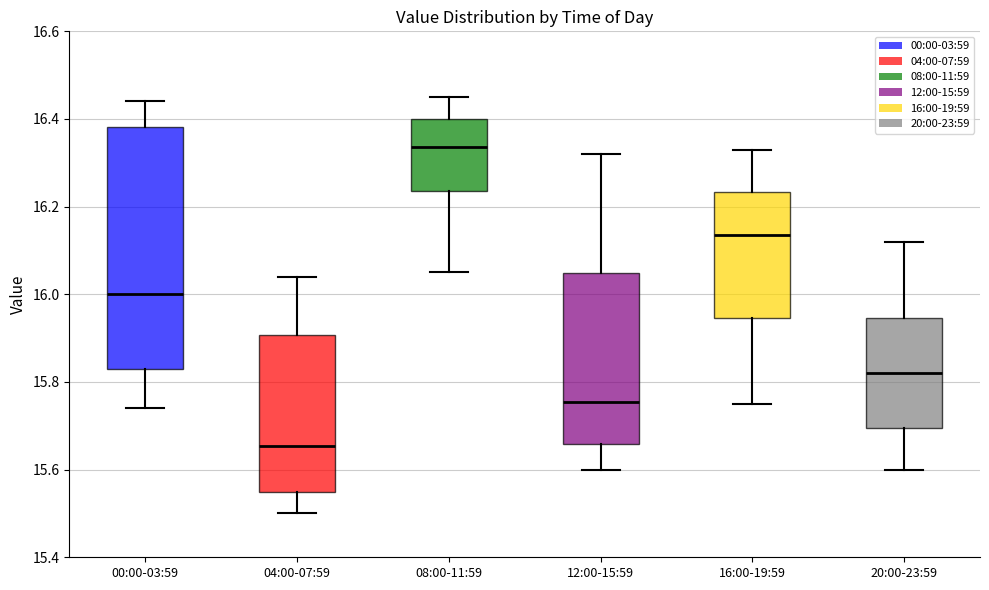

Where is the upper edge of the box for 04:00-07:59 on the y-axis? The values are not printed on the chart, so give them approximately, as read against the axis.

15.90